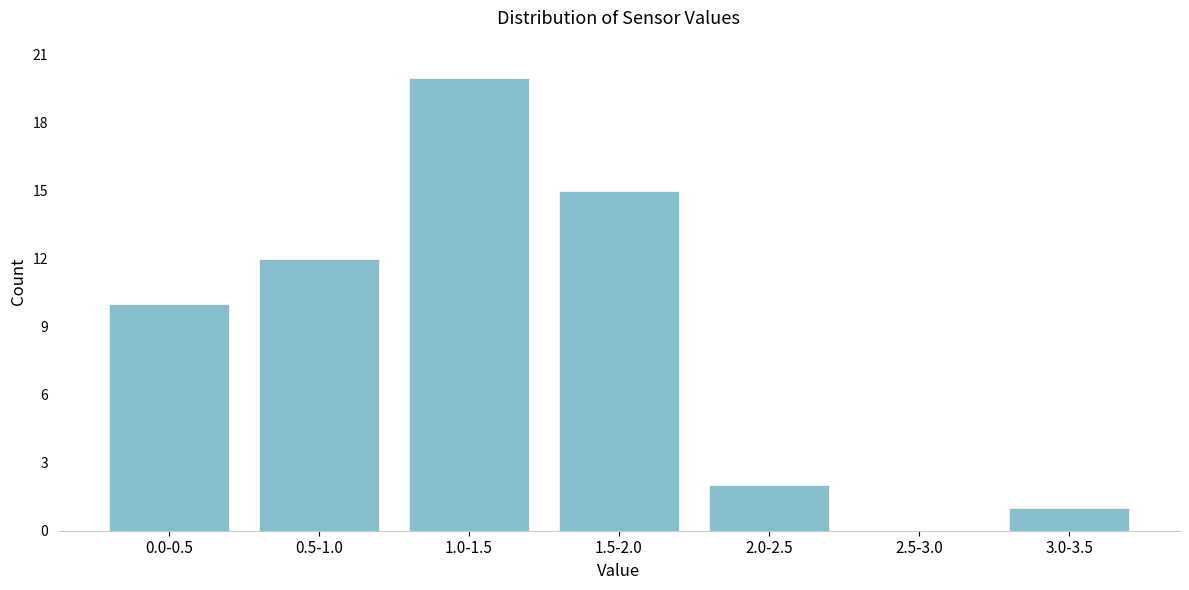

Reading right to left, extract all data points from this chart.

3.0-3.5=1	2.5-3.0=0	2.0-2.5=2	1.5-2.0=15	1.0-1.5=20	0.5-1.0=12	0.0-0.5=10